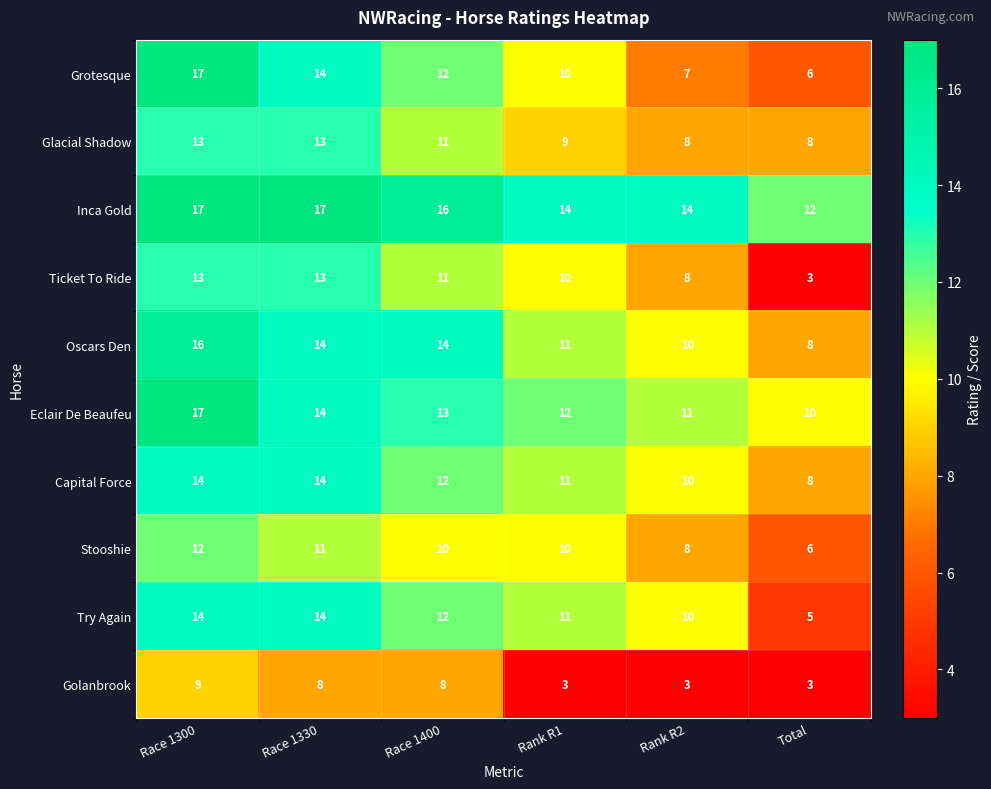

What is the difference between the highest and lowest values at Total?

9